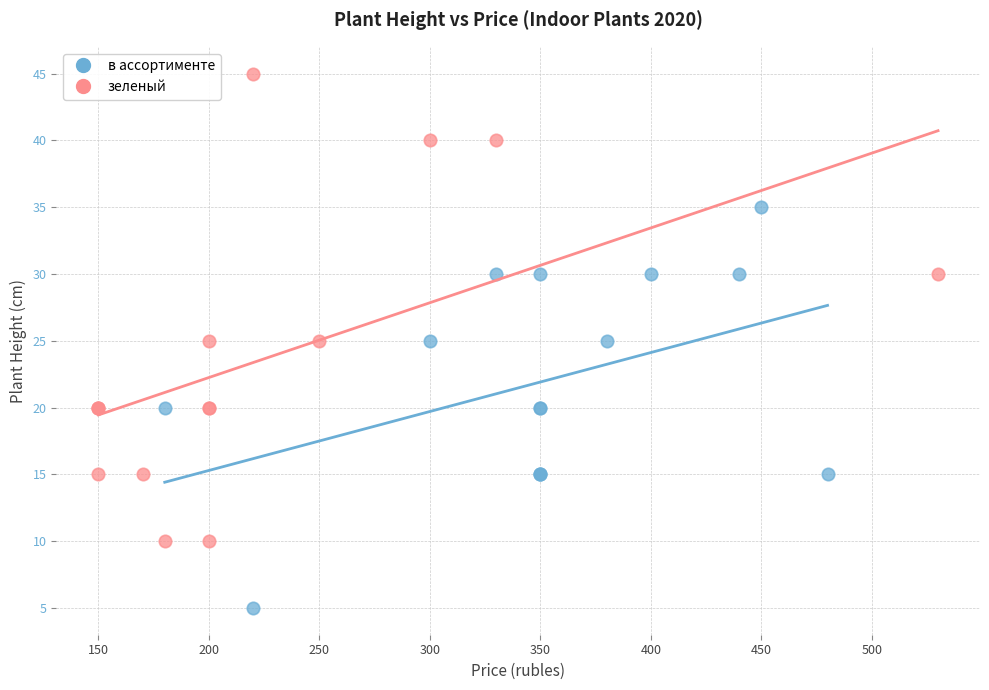

Which series contains the highest Y value?

зеленый